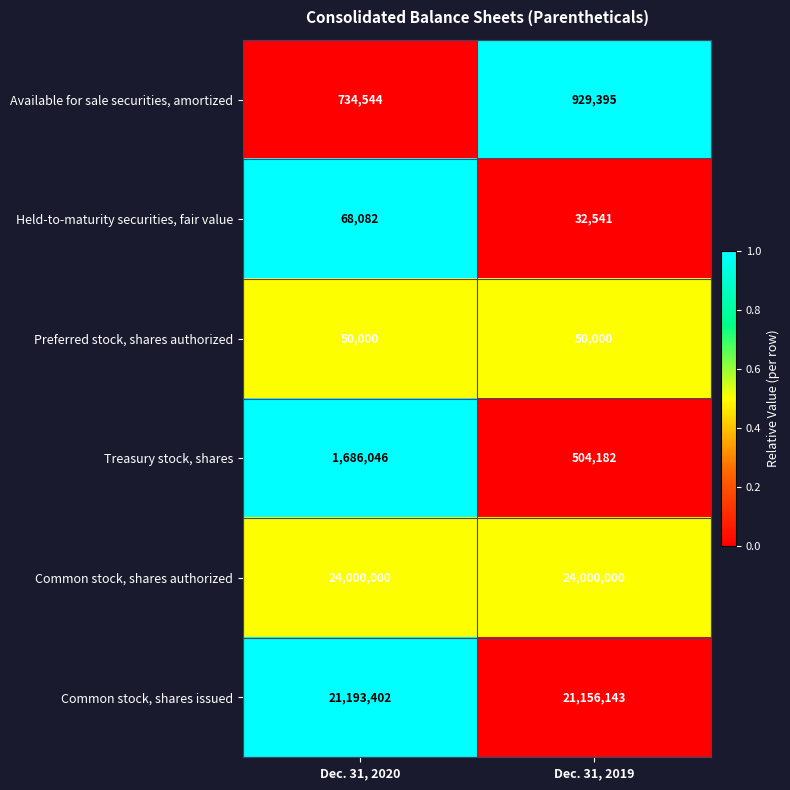

How many values in the Available for sale securities, amortized series are below 929395?

1